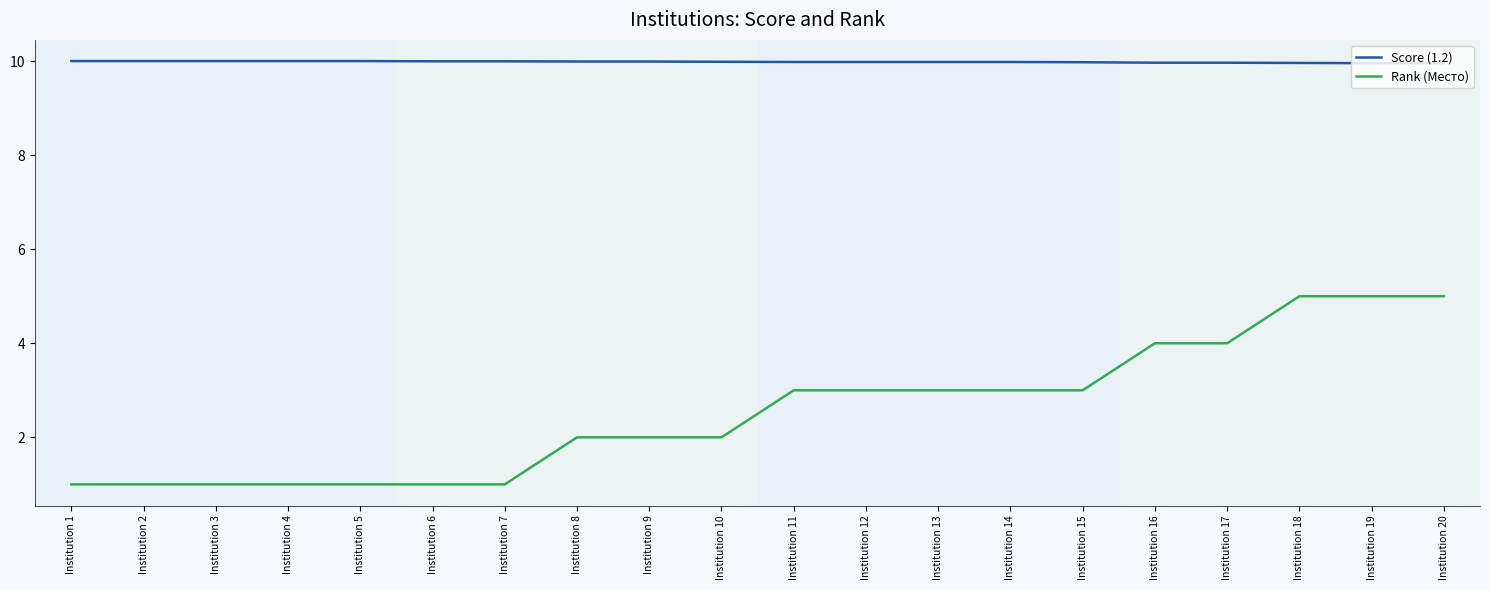

True or false: Score (1.2) and Rank (Место) cross at least once.

False